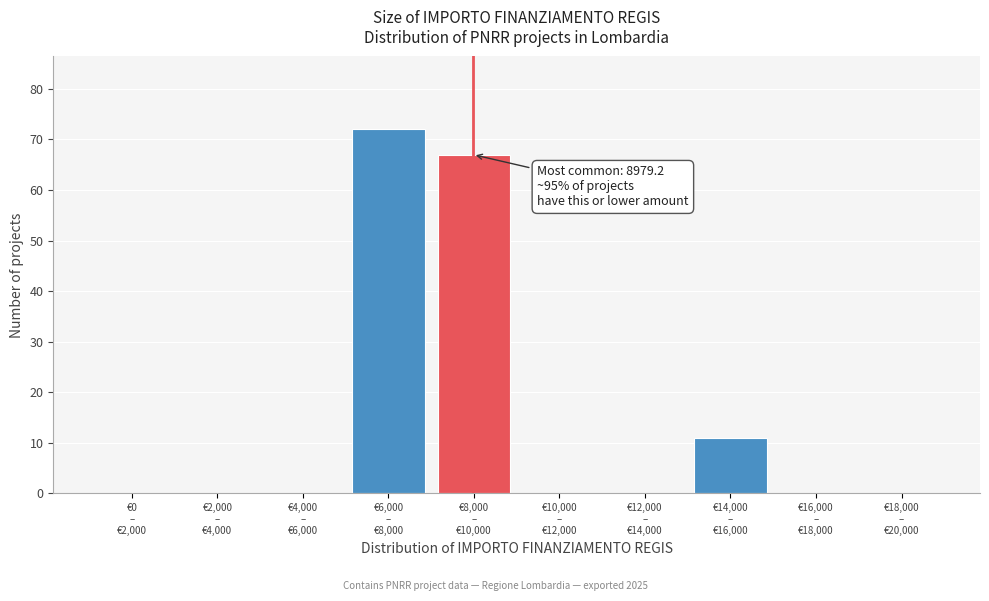

What is the greatest value displayed?

72